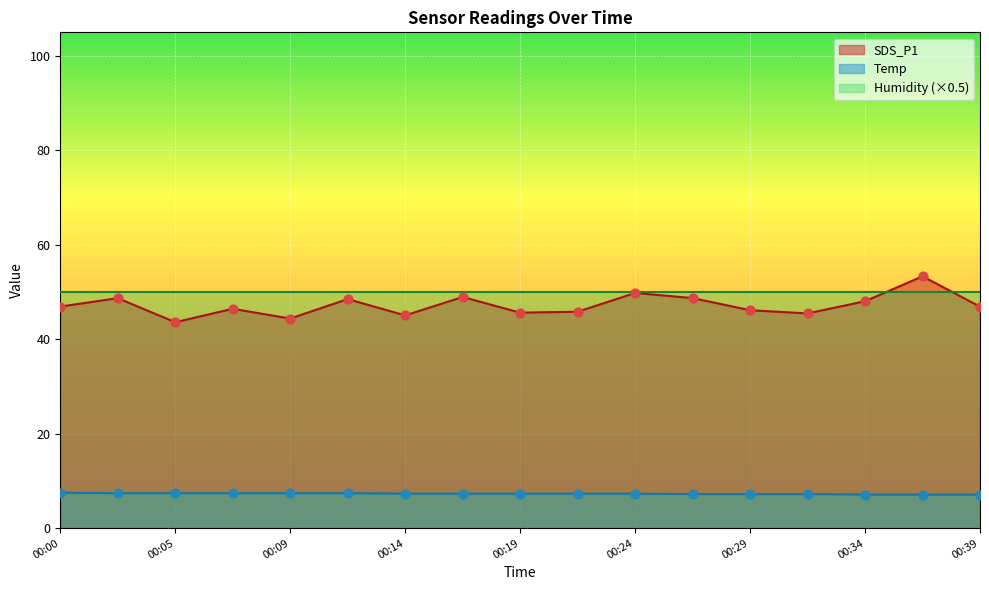

At which category is the sum across all series the highest?

00:36